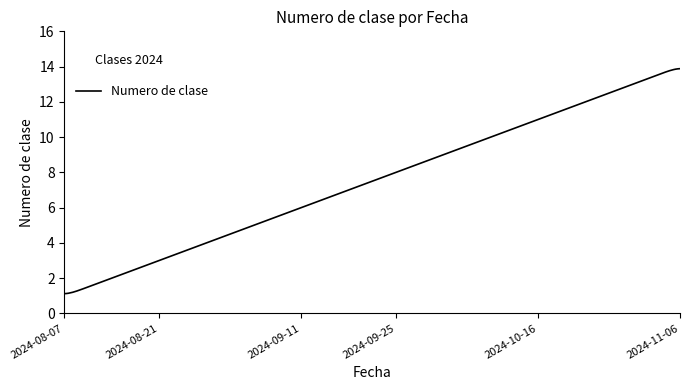

What is the average value?

7.5